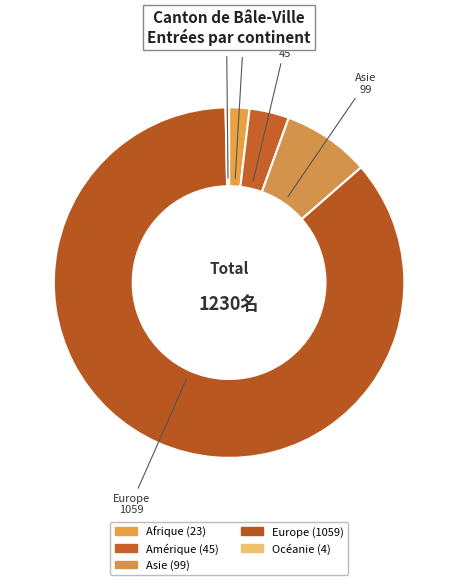

What is the ratio of the value at Europe to the value at Amérique?

23.5